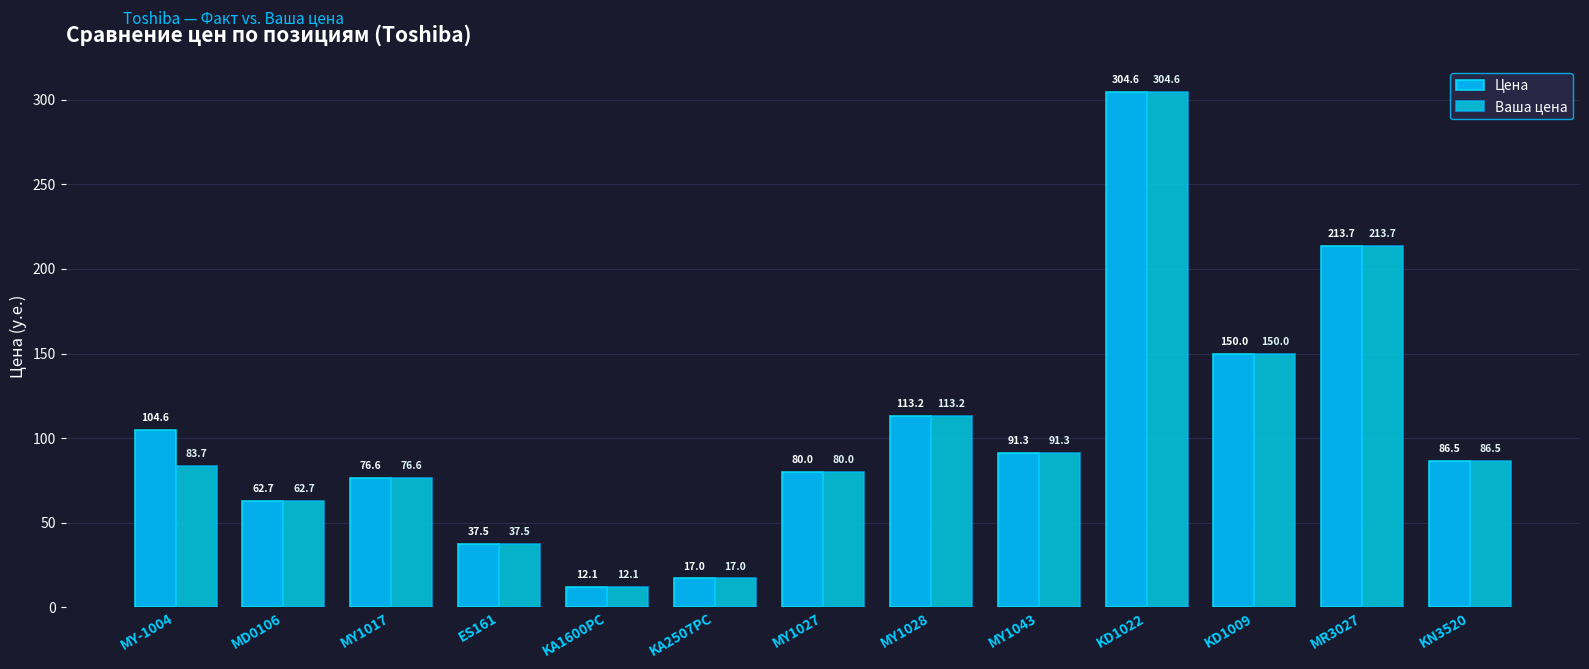

Which label corresponds to the smallest value in the chart?

KA1600PC